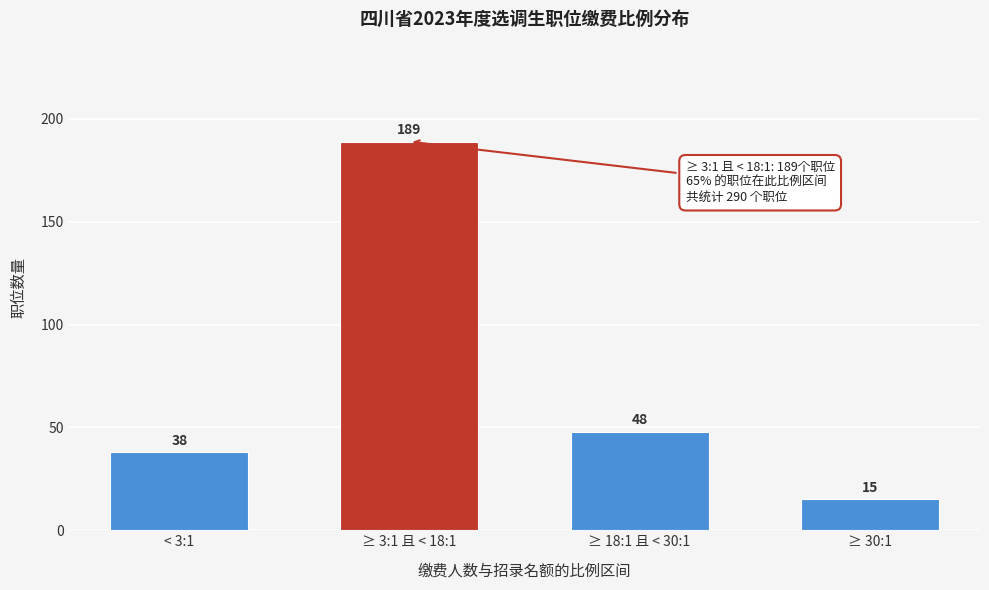

Reading left to right, what are all the values shown in this chart?

< 3:1=38	≥ 3:1 且 < 18:1=189	≥ 18:1 且 < 30:1=48	≥ 30:1=15